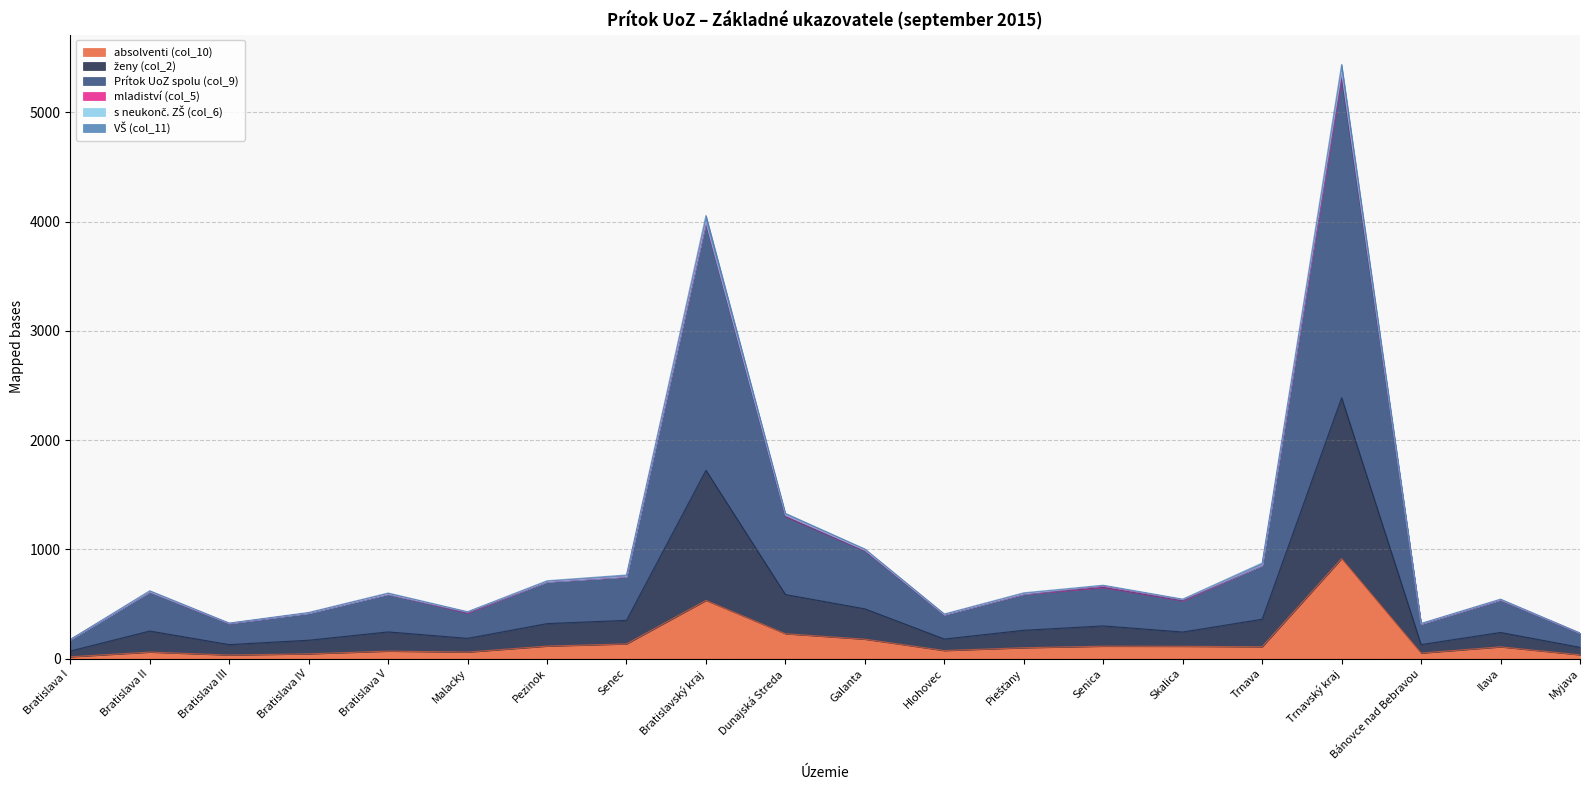

How many lines are shown in the chart?

6